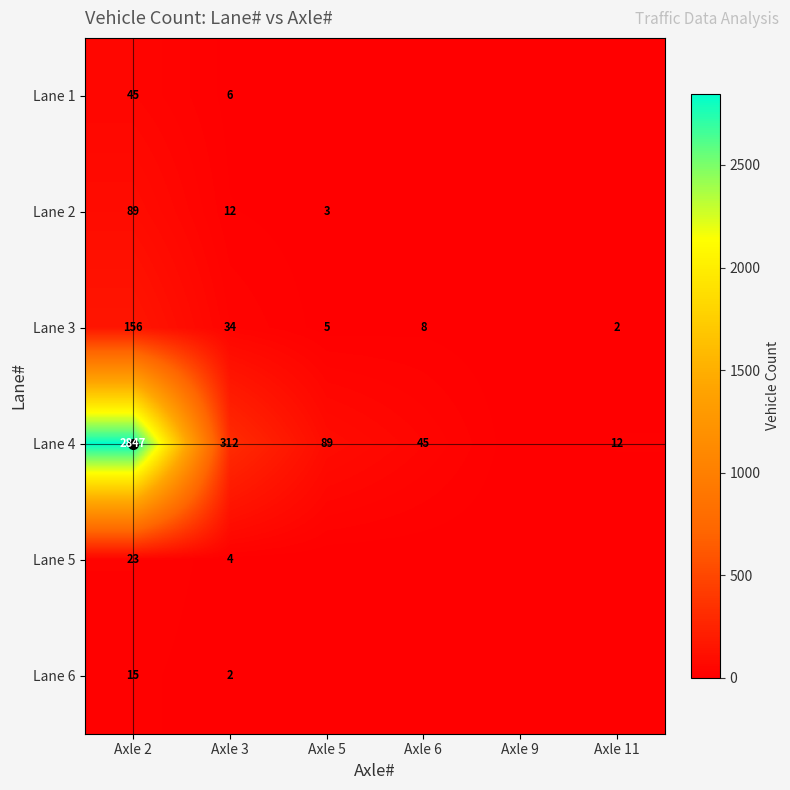

Is it true that Lane 1 equals 6 at Axle 3?

True